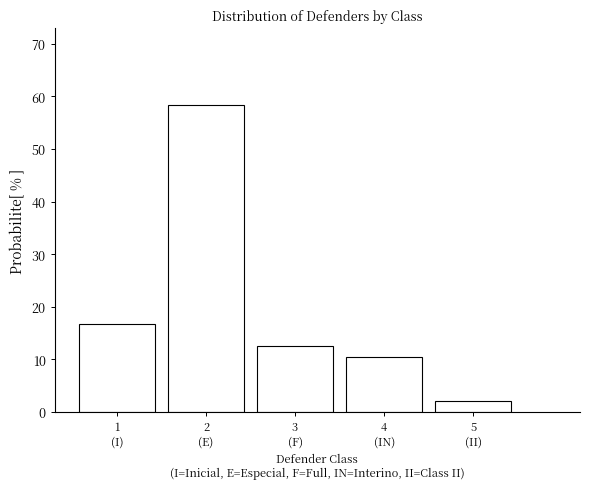

What is the smallest value displayed?

2.1